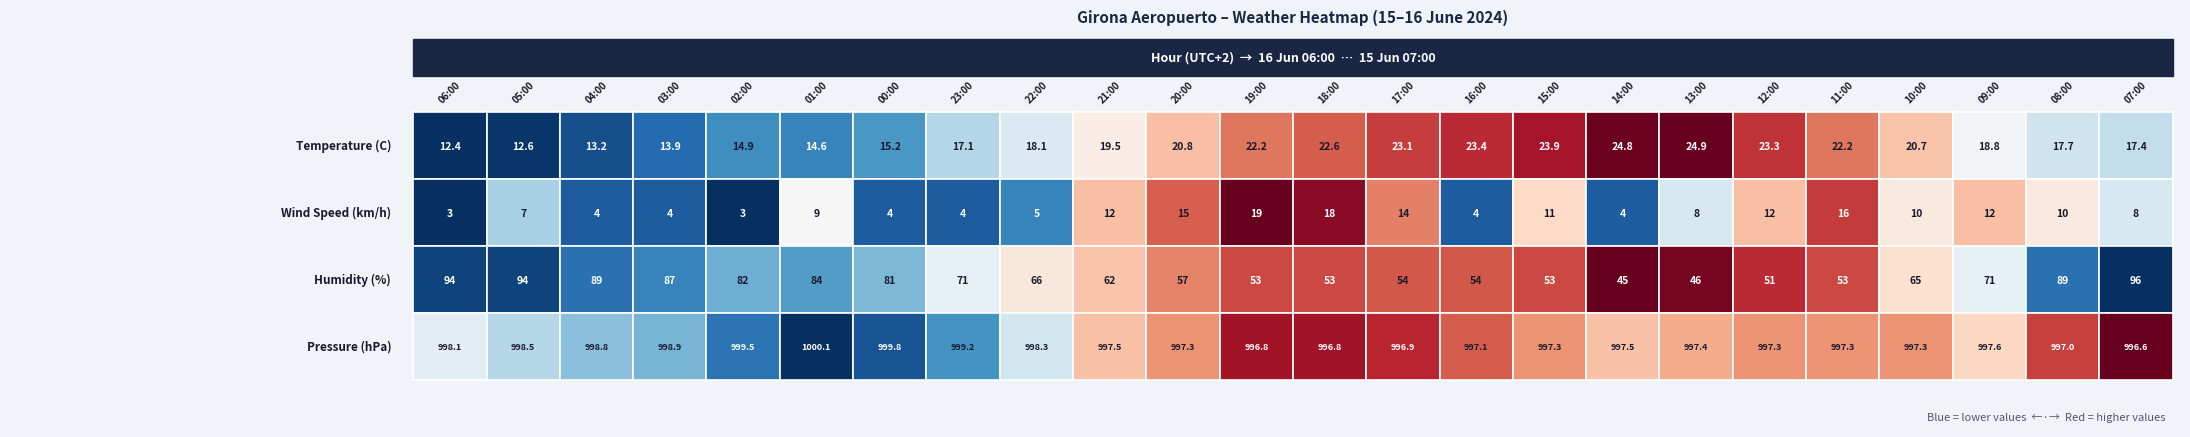

List the labels in order of Pressure (hPa) value, largest first.

5, 6, 4, 7, 3, 2, 1, 8, 0, 21, 9, 16, 17, 10, 15, 18, 19, 20, 14, 22, 13, 11, 12, 23